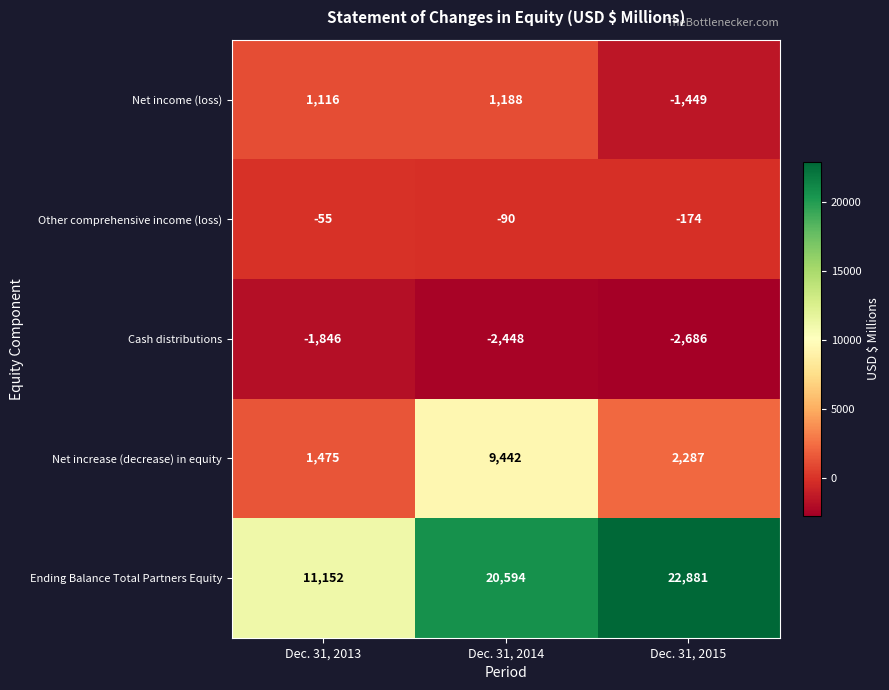

Which series has the widest spread of values?

Ending Balance Total Partners Equity